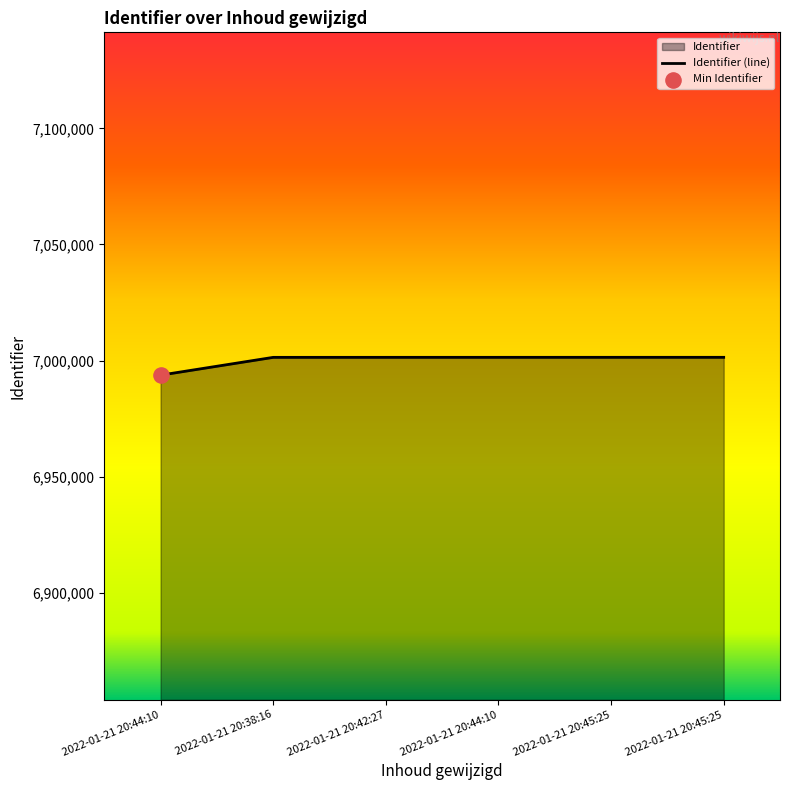

Which has a higher value, 2022-01-21 20:42:27 or 2022-01-21 20:44:10?

2022-01-21 20:42:27